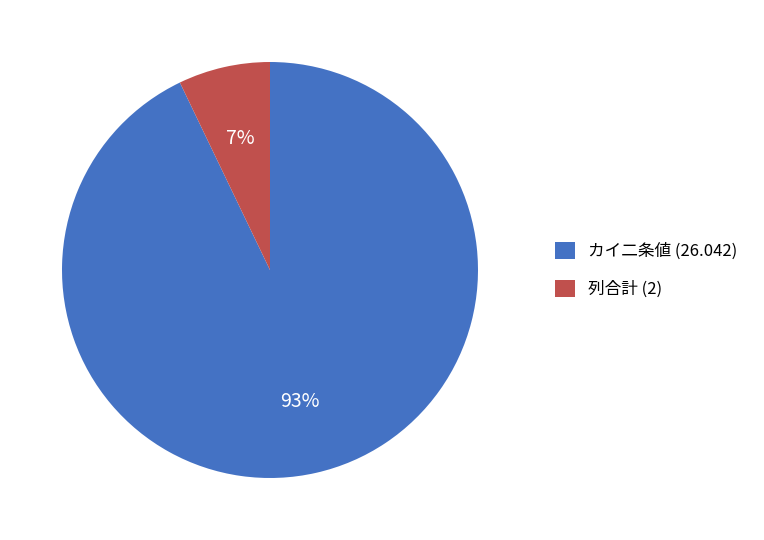

To the nearest percent, what is the difference between the カイ二条値 (26.042) and 列合計 (2) slice percentages?

86%